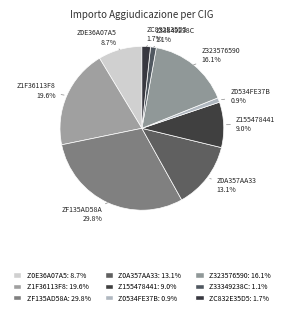

Combined, do Z0A357AA33 and Z155478441 account for over 50%?

No